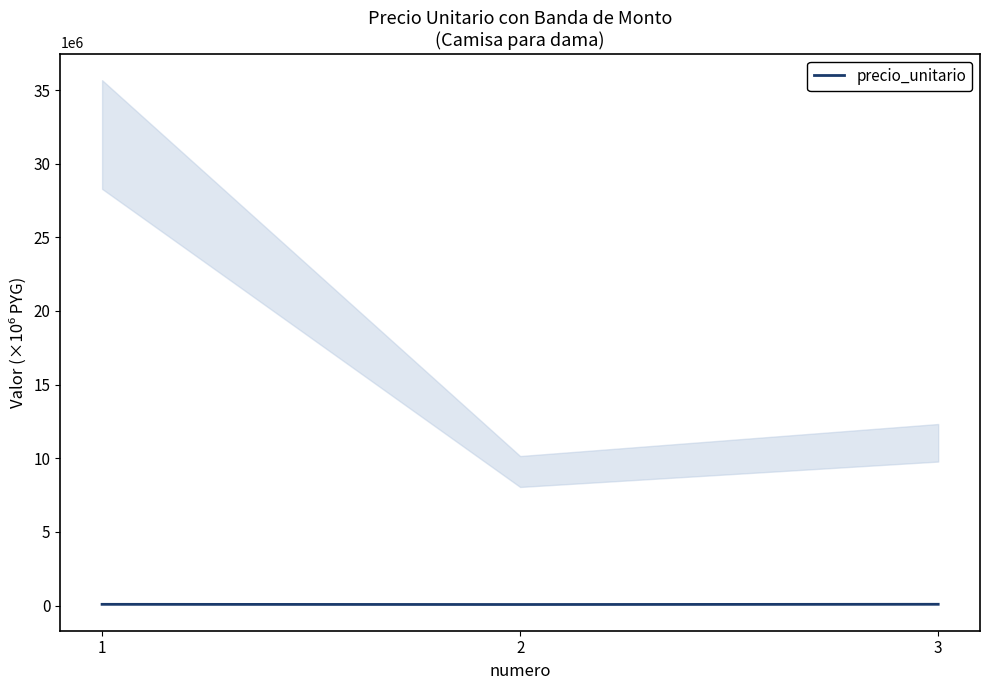

Count the number of data series in this chart.

1